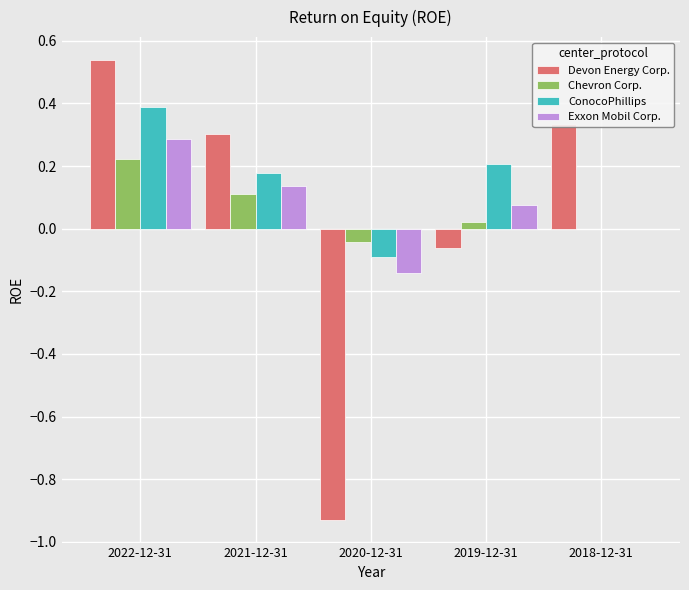

How many groups of bars are there?

5